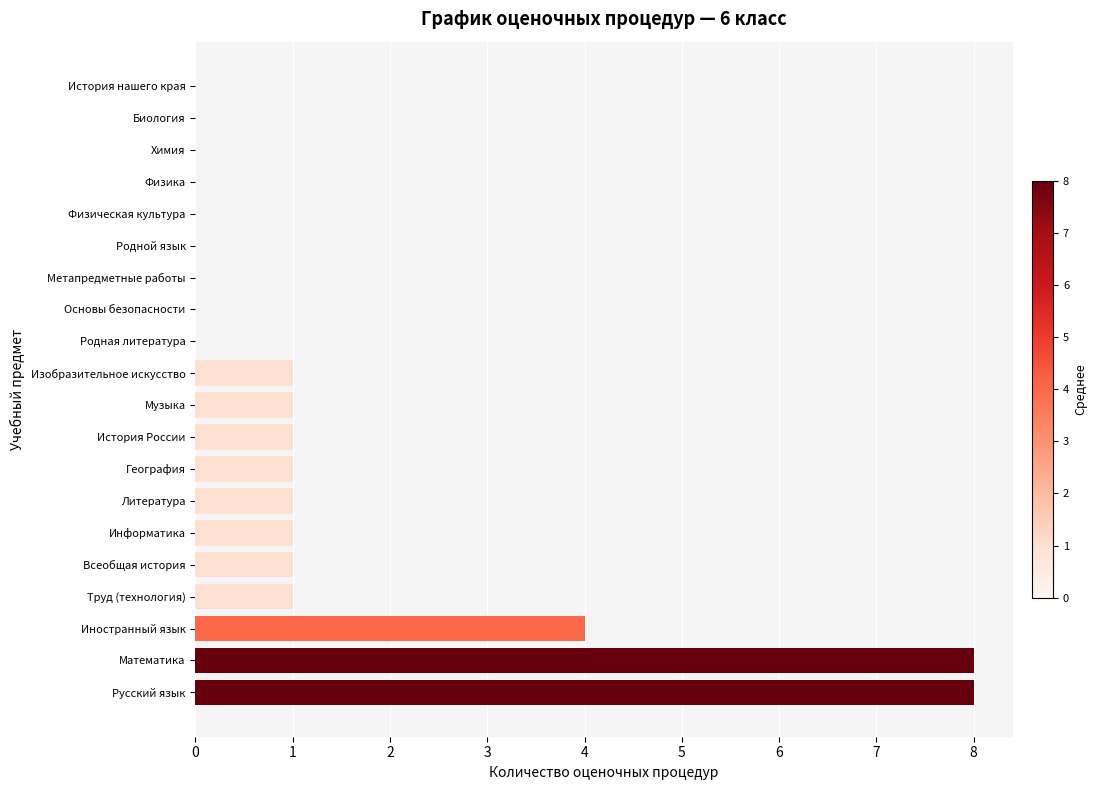

True or false: the data shows -2 at История нашего края.

False